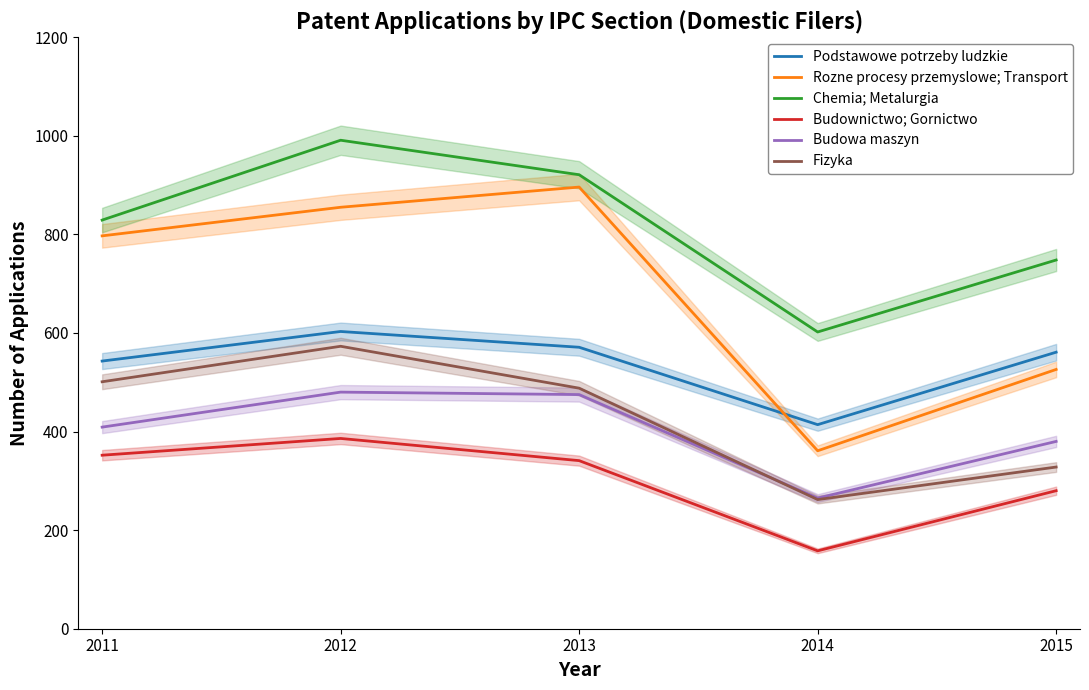

True or false: Podstawowe potrzeby ludzkie and Chemia; Metalurgia cross at least once.

False